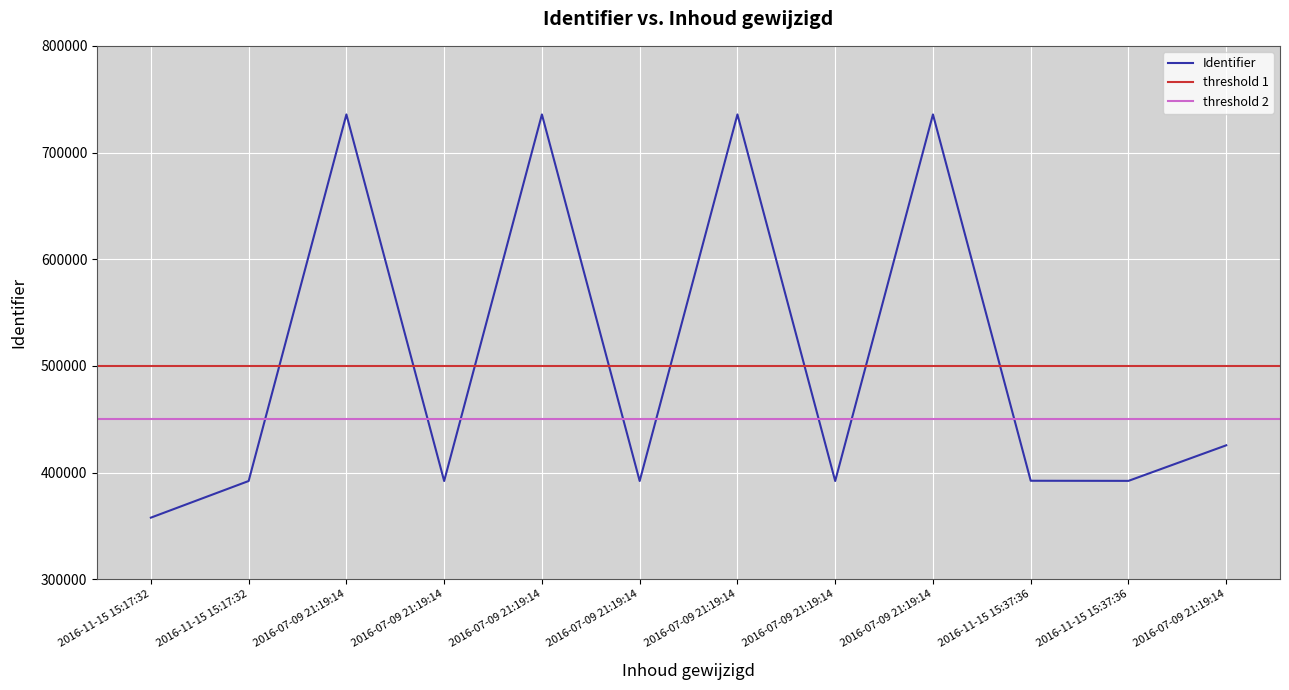

Which label corresponds to the largest value in the chart?

2016-07-09 21:19:14